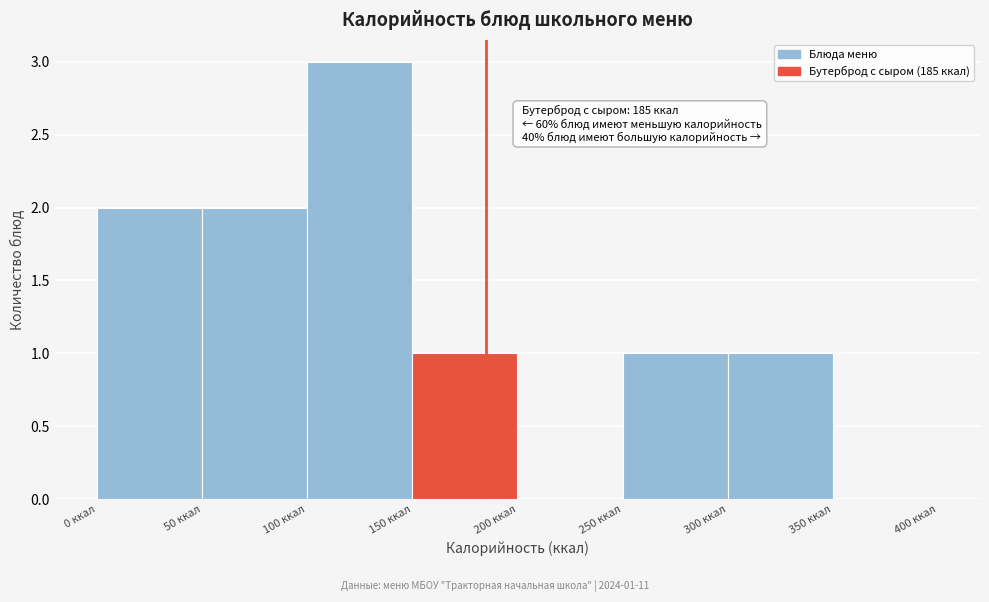

Which range on the x-axis has the tallest bar?

100 to 150